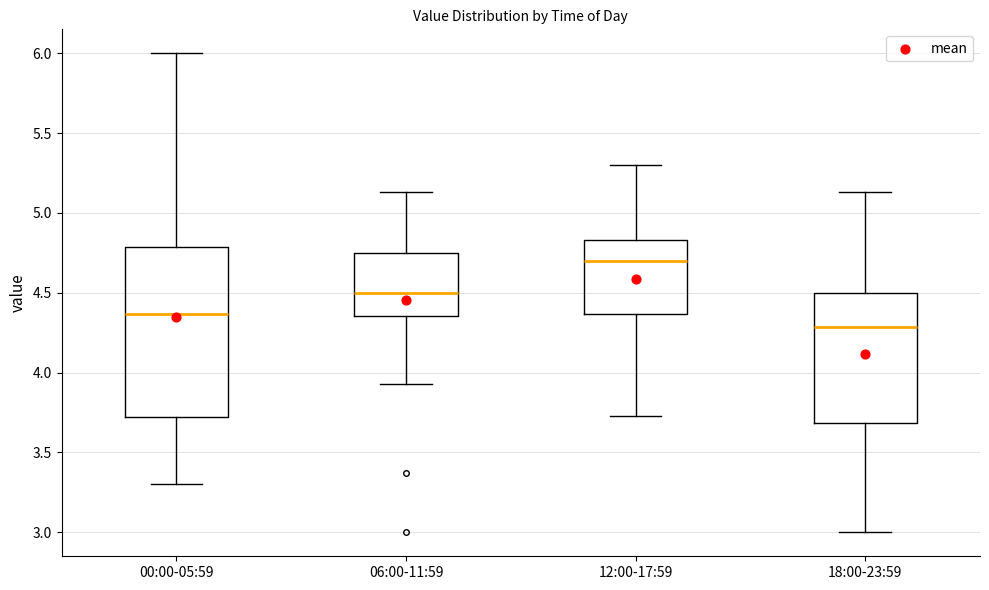

Which box's median line is the highest?

12:00-17:59